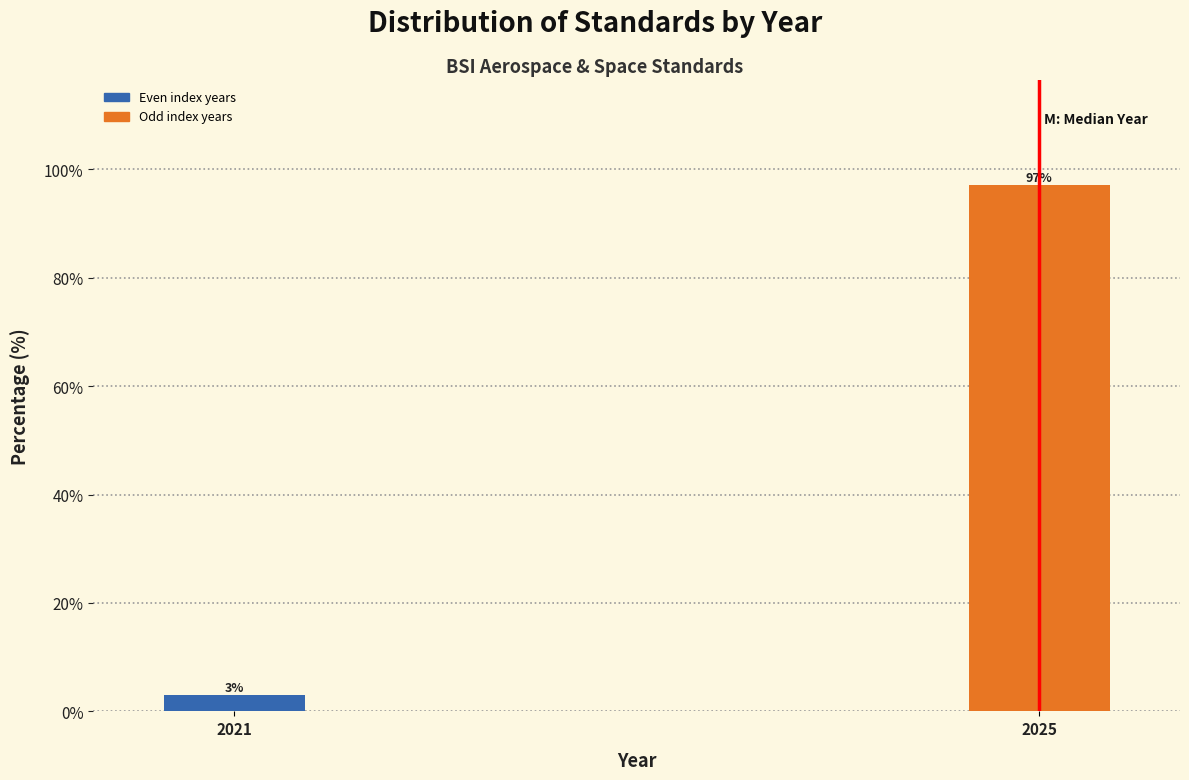

List the labels in order of value, smallest first.

2021, 2025